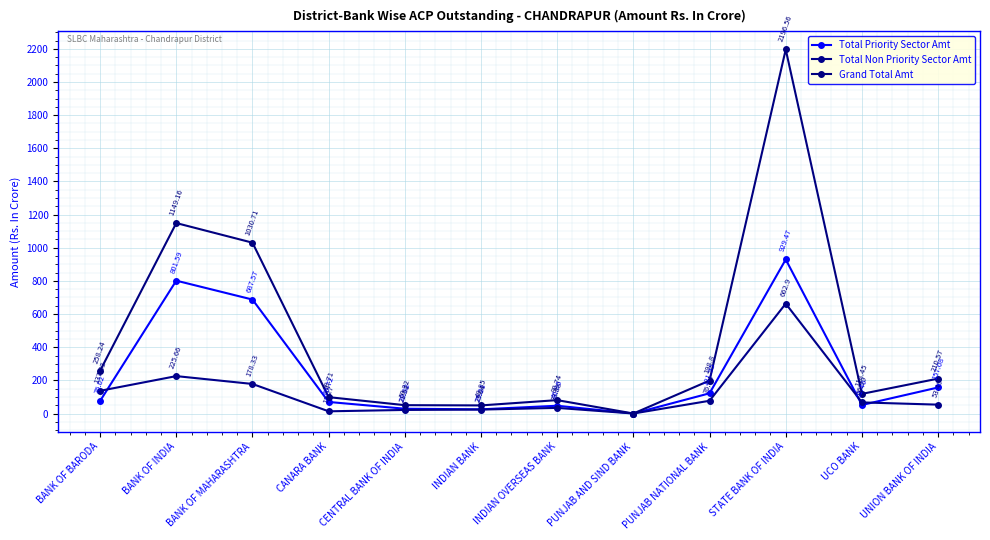

Is this an area chart (filled region under the line)?

No